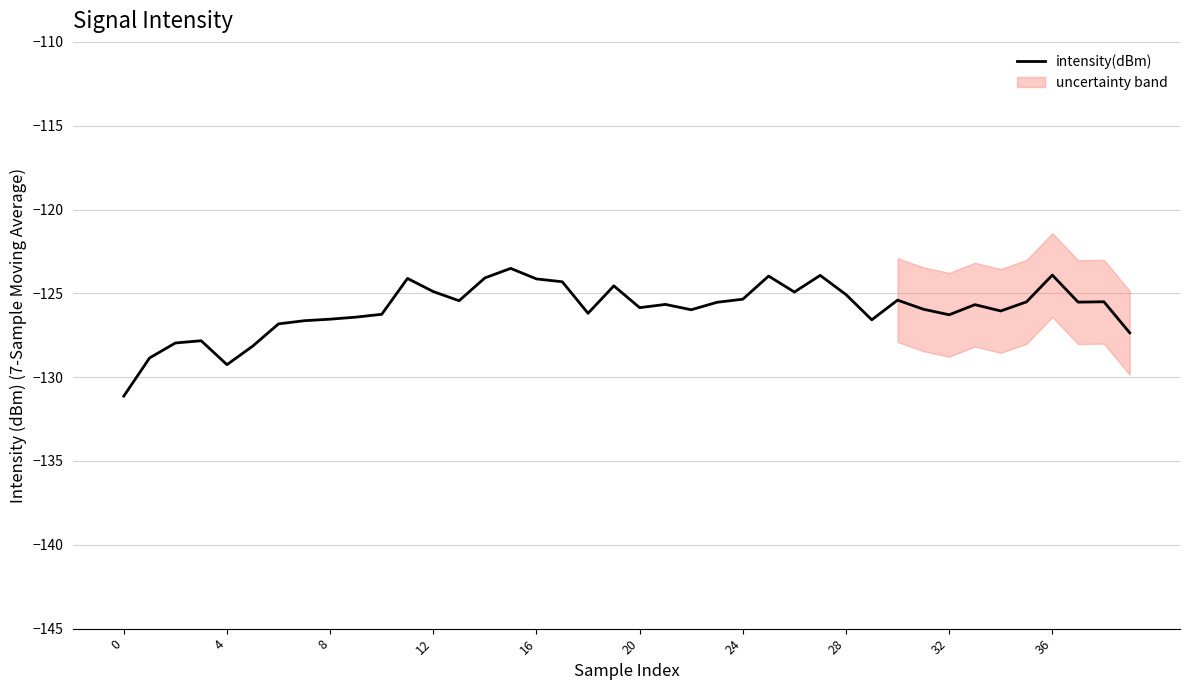

What is the smallest value displayed?

-131.1